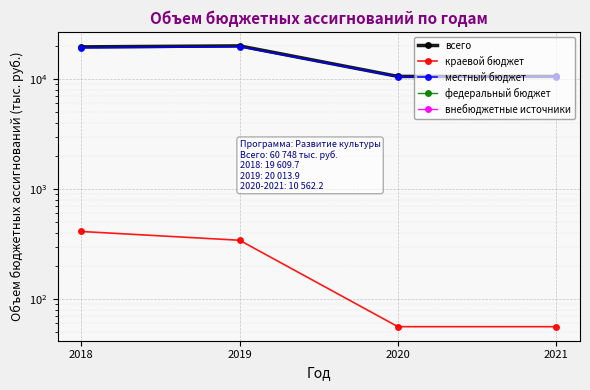

What is the greatest value displayed?

20013.9